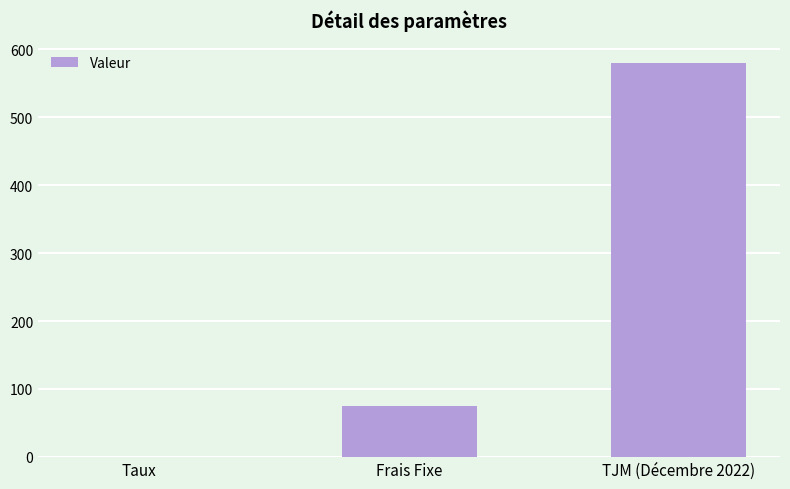

What is the difference between the values at TJM (Décembre 2022) and Frais Fixe?

505.0